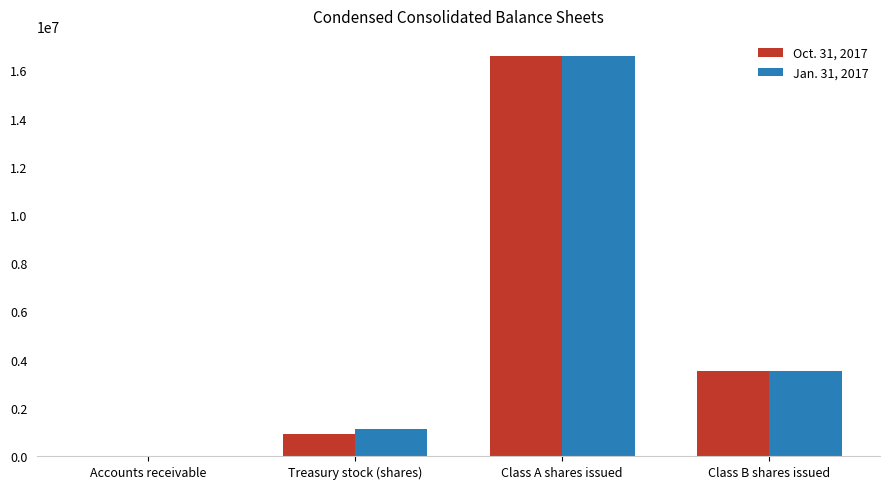

Count the number of categories in the chart.

4